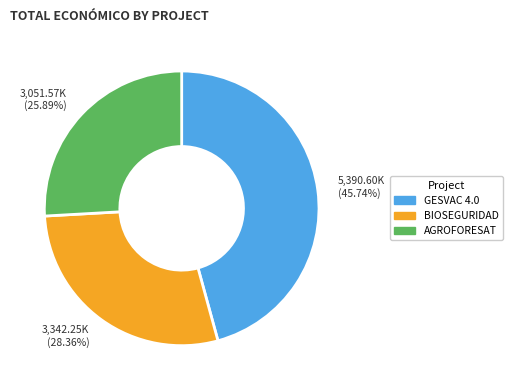

Between BIOSEGURIDAD and AGROFORESAT, which is larger?

BIOSEGURIDAD